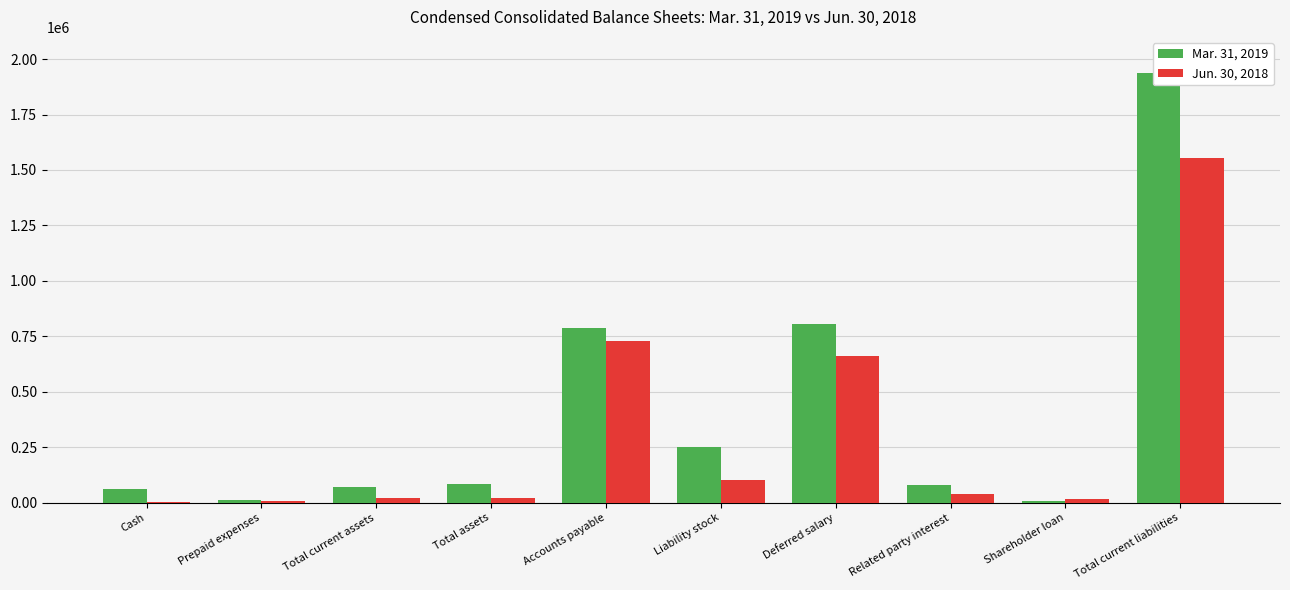

True or false: Jun. 30, 2018 has a value of 5168 at Prepaid expenses.

False